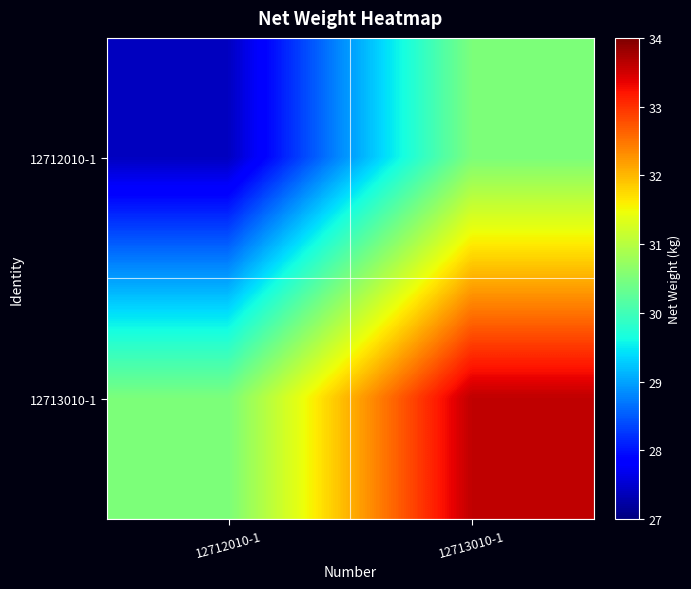

Reading left to right, what are all the values shown in this chart?

12712010-1: 12712010-1=27.4	12713010-1=30.5
12713010-1: 12712010-1=30.5	12713010-1=33.6